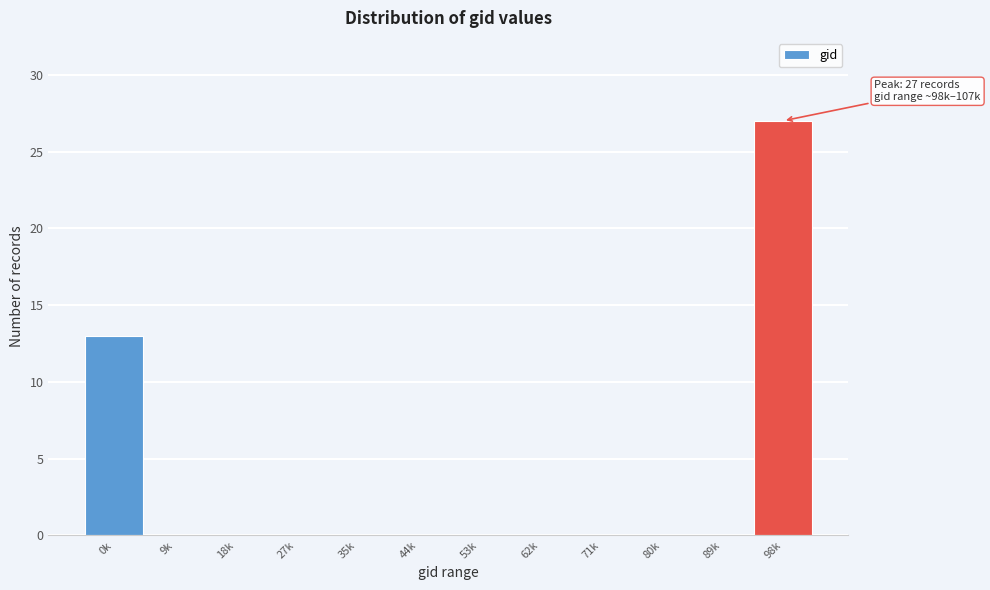

Reading left to right, what are all the values shown in this chart?

0k=13	9k=0	18k=0	27k=0	35k=0	44k=0	53k=0	62k=0	71k=0	80k=0	89k=0	98k=27